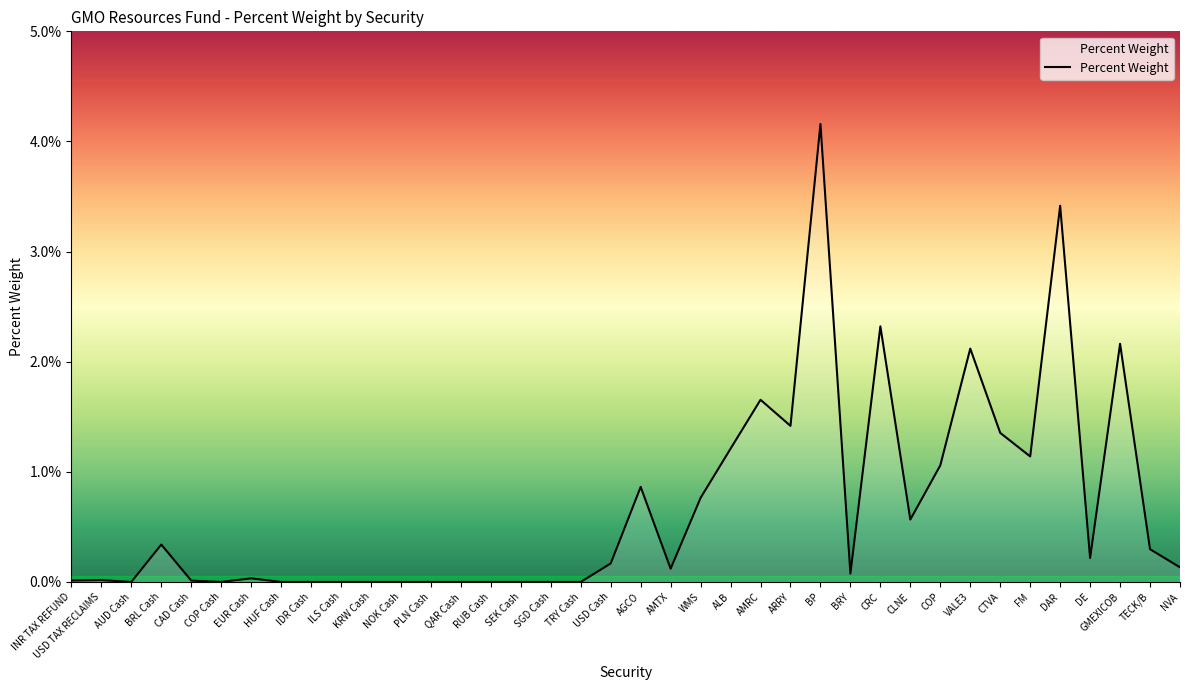

Is this an area chart (filled region under the line)?

Yes